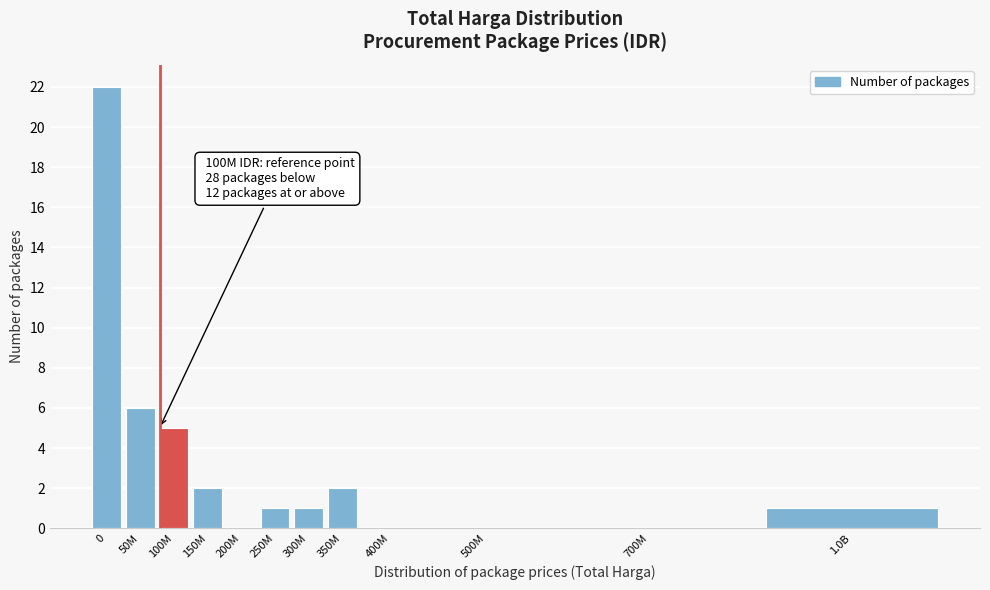

Reading left to right, extract all data points from this chart.

0=22	50M=6	100M=5	150M=2	200M=0	250M=1	300M=1	350M=2	400M=0	500M=0	700M=0	1.0B=1